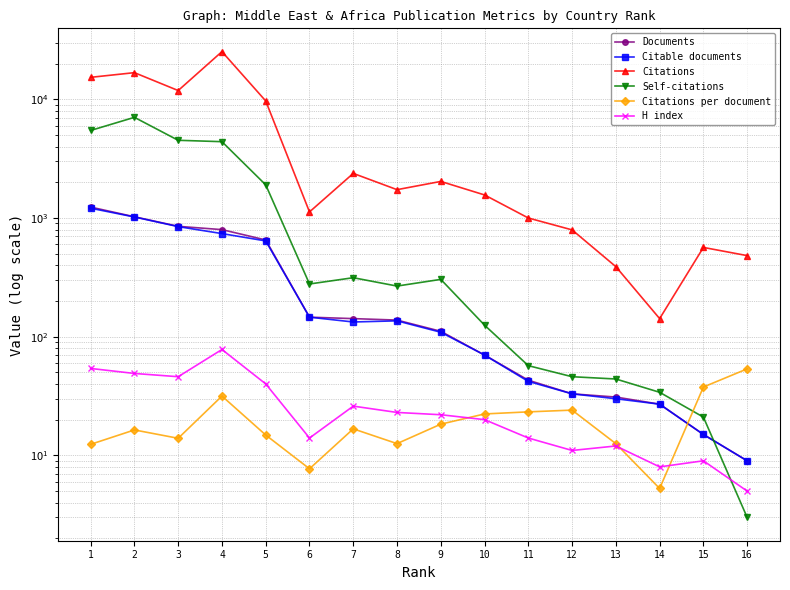

True or false: Documents has a value of 5.5 at 15.

False